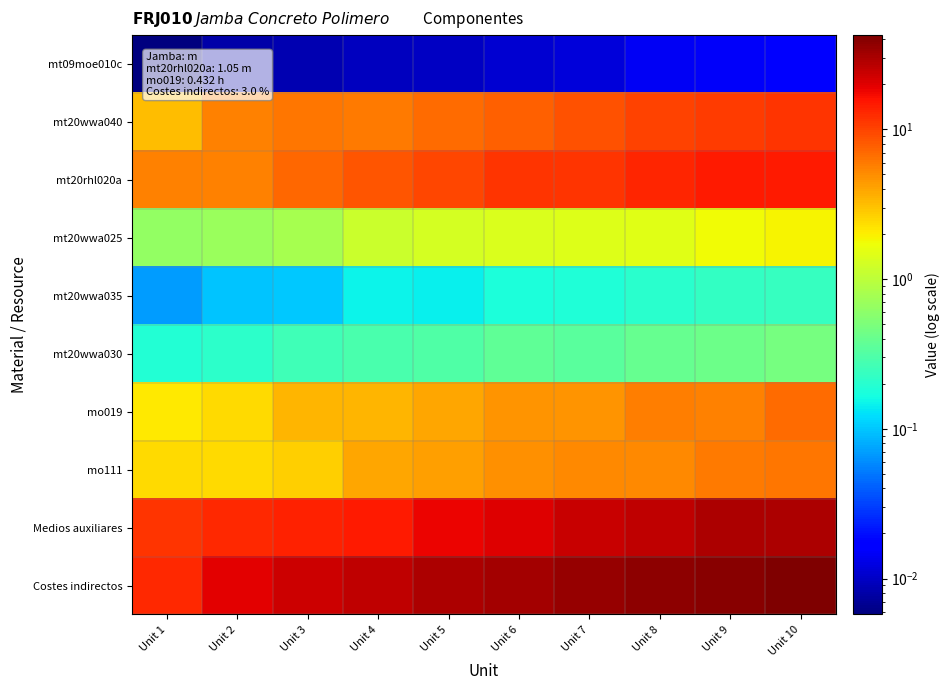

Between Unit 8 and Unit 1, which is larger?

Unit 8